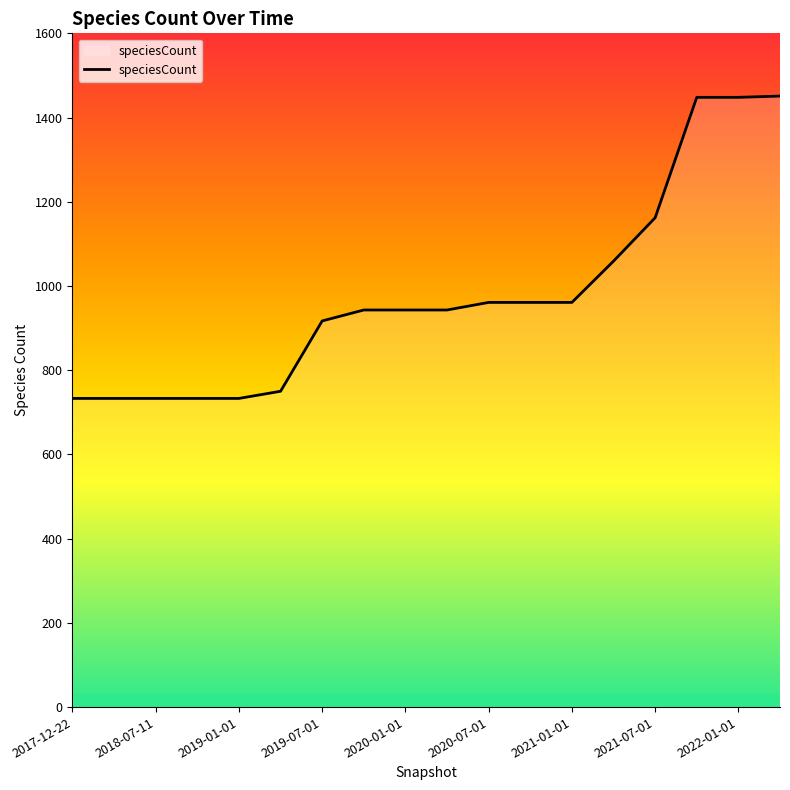

What is the difference between the second highest and minimum values?

715